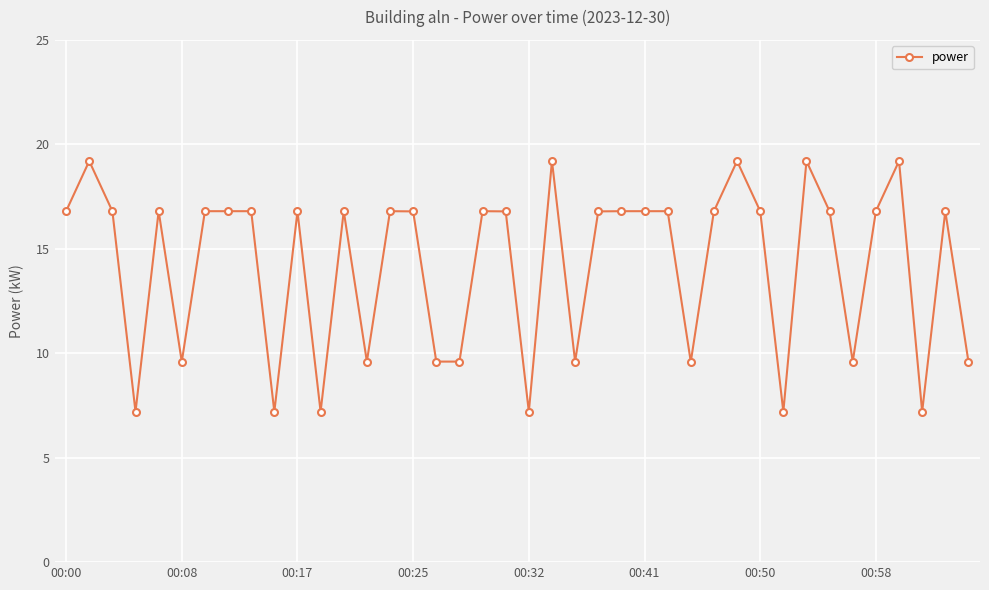

What is the smallest value displayed?

7.2